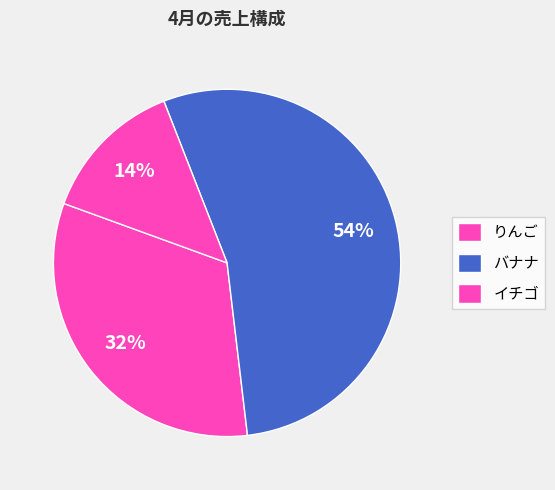

Rank the categories by value from lowest to highest.

イチゴ, りんご, バナナ